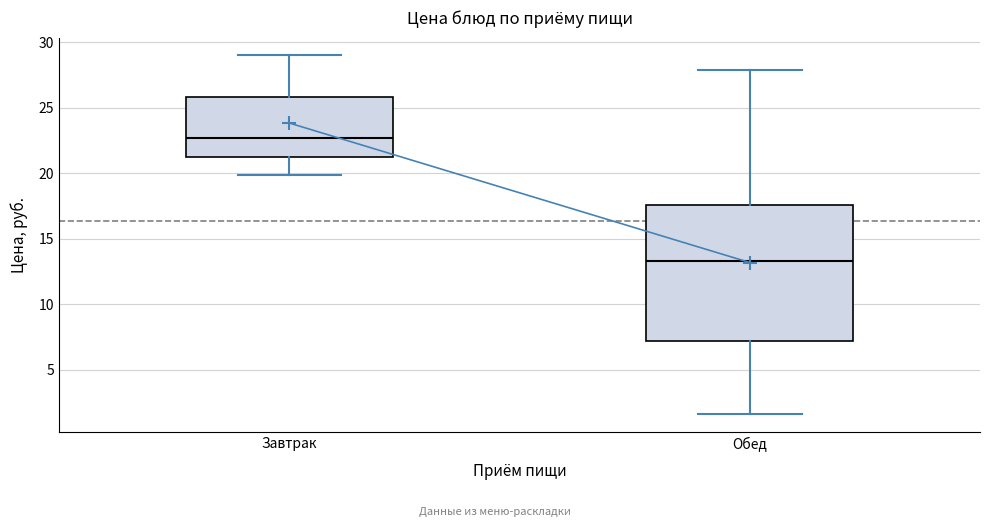

Reading left to right, transcribe this box plot: for each box, give where its median line is, the range the box spans, and where its two whiskers end, as read against the y-axis. The values are not printed on the chart, so give them approximately, as read against the axis.

Завтрак: median 22.5, box 21.5 to 26.0, whiskers 20.0 to 29.0
Обед: median 13.5, box 7.0 to 17.5, whiskers 1.5 to 28.0